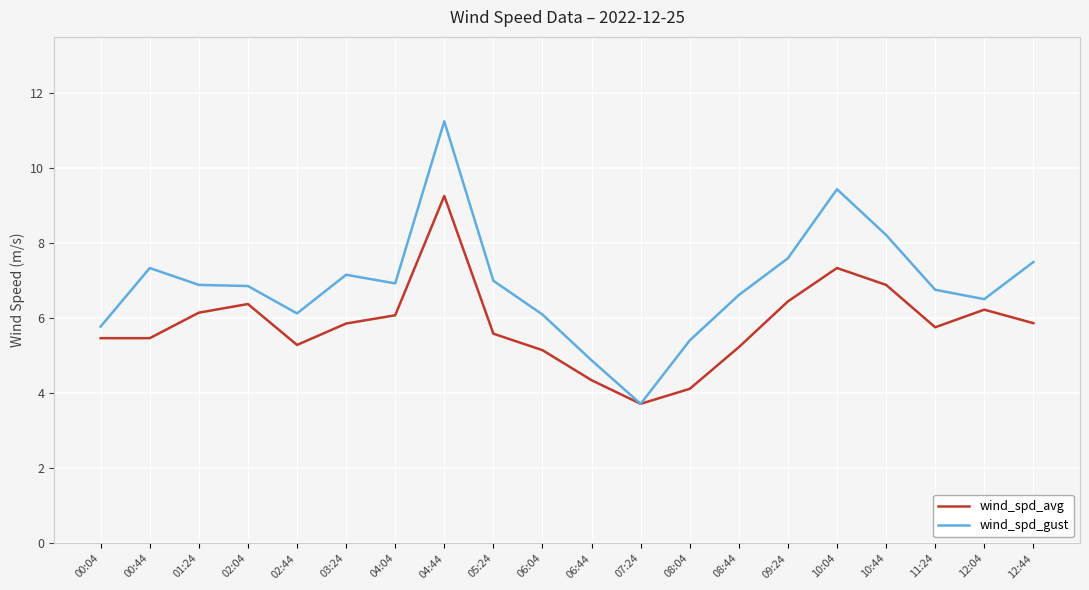

Which category has the highest value in the wind_spd_gust series?

04:44